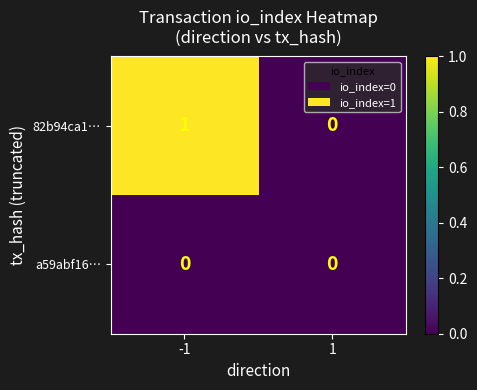

Which series has the largest range (max minus min)?

82b94ca1…